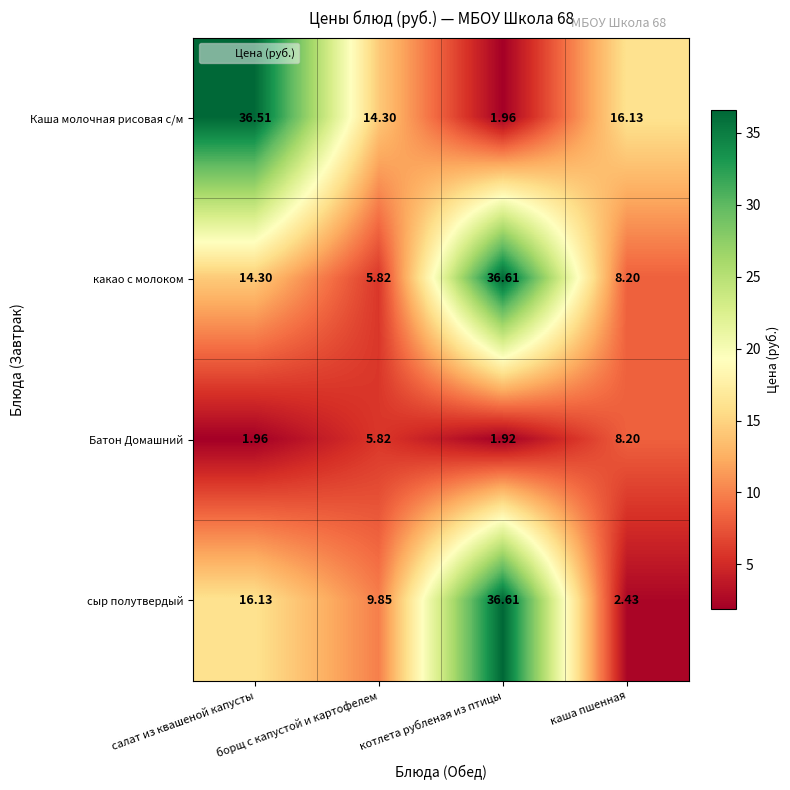

Count the number of data series in this chart.

4